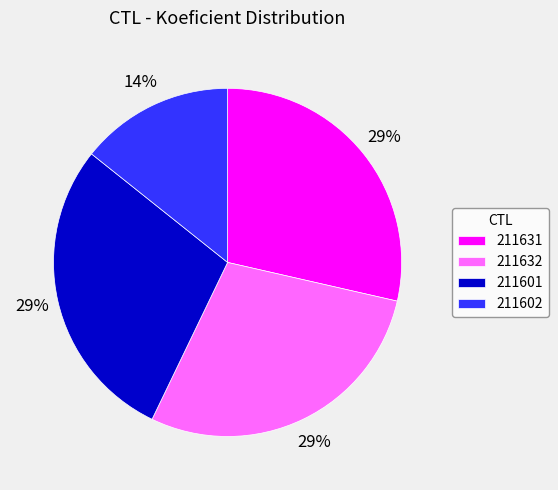

What percentage is the 211601 slice, to the nearest percent?

29%